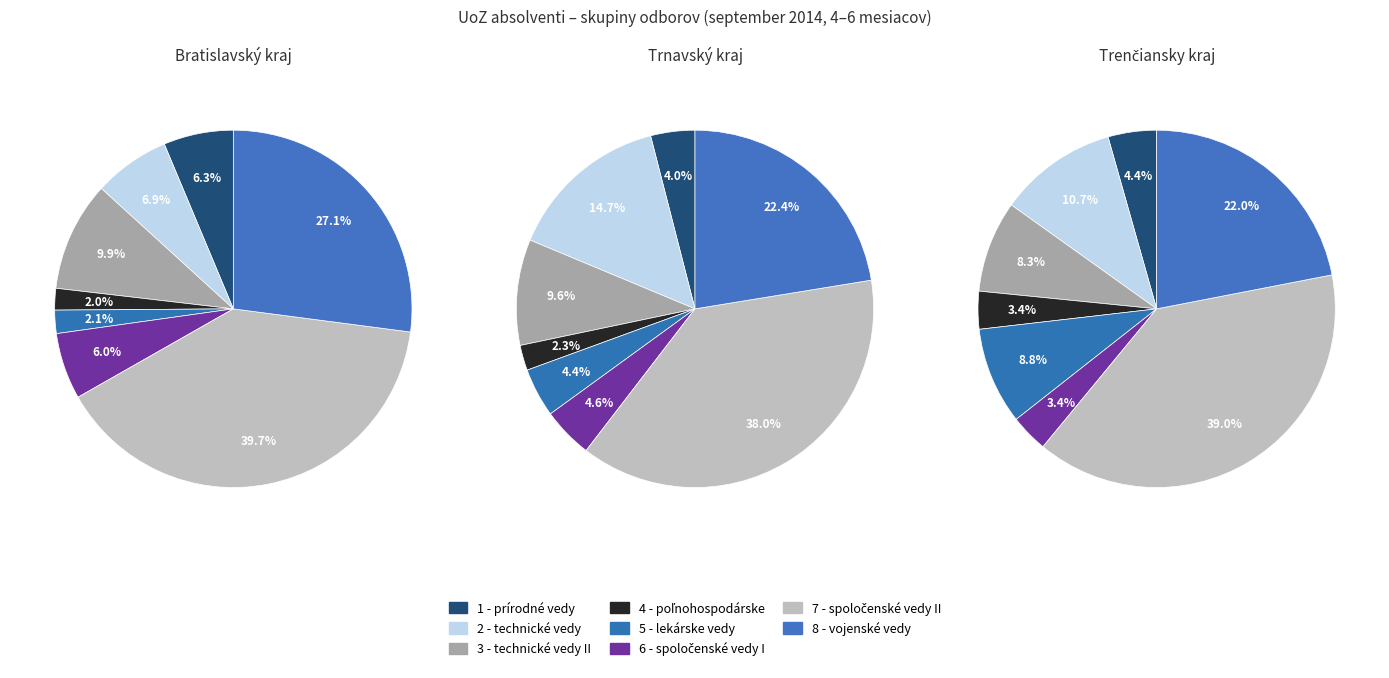

Do 2 and 7 together represent more than half of the pie?

No